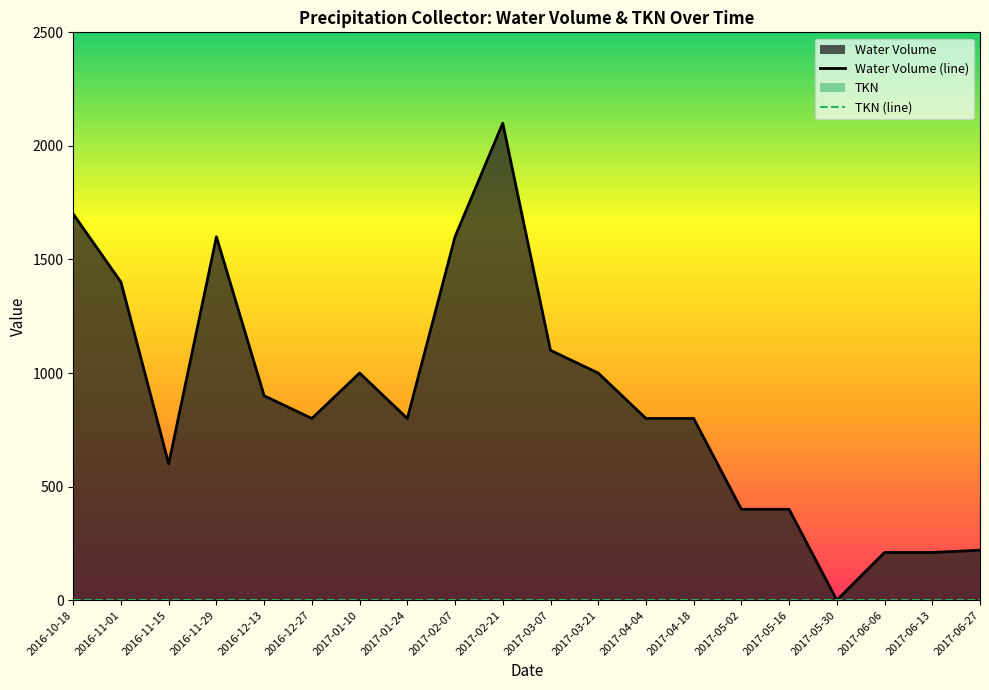

How many values in Water Volume (line) are above zero?

19